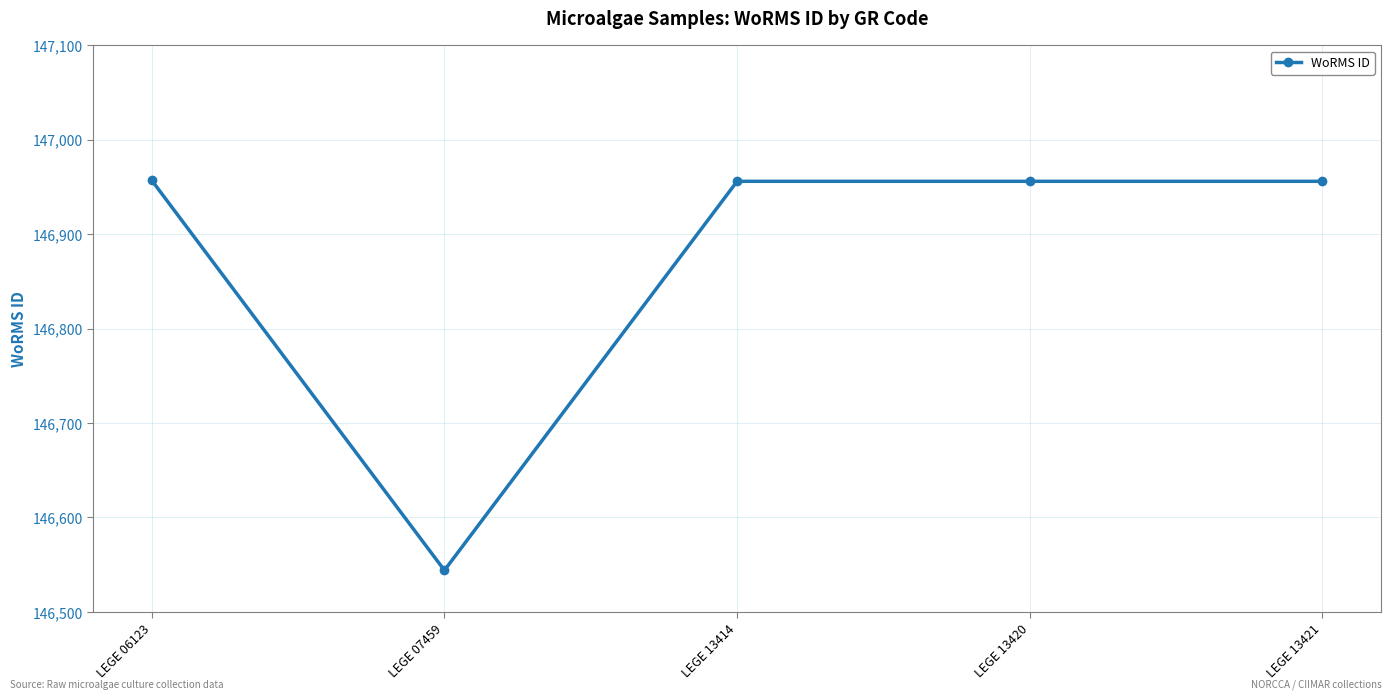

Between LEGE 06123 and LEGE 07459, which is larger?

LEGE 06123